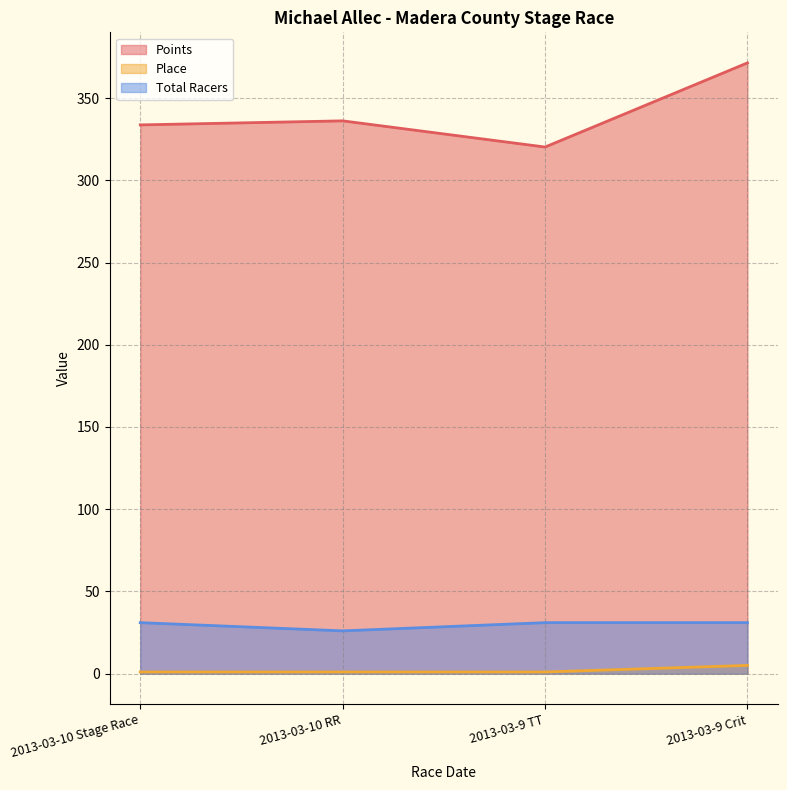

True or false: Total Racers and Points cross at least once.

False